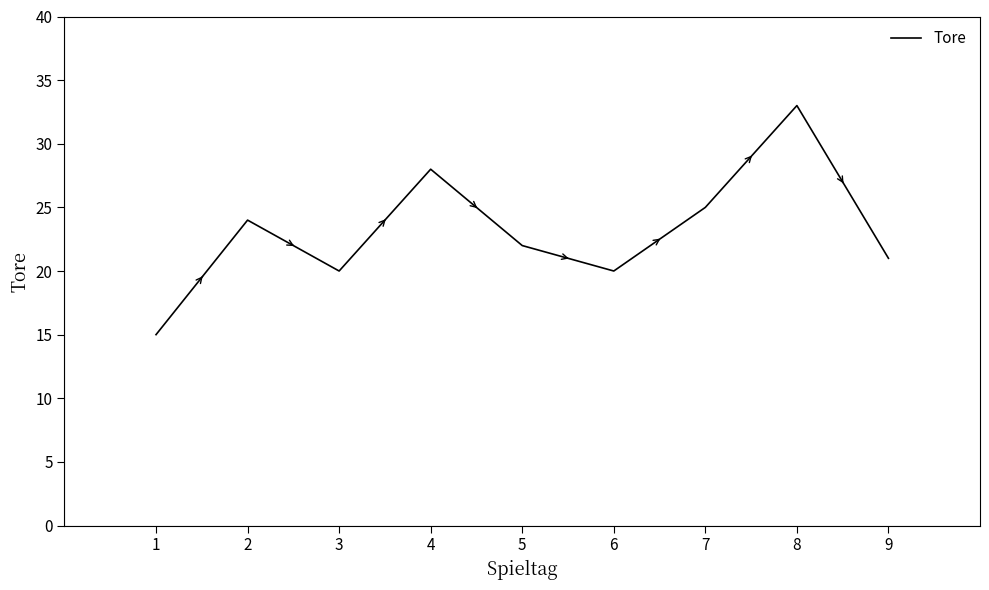

How many interior local valleys (lower than both neighbors) does the data have?

2